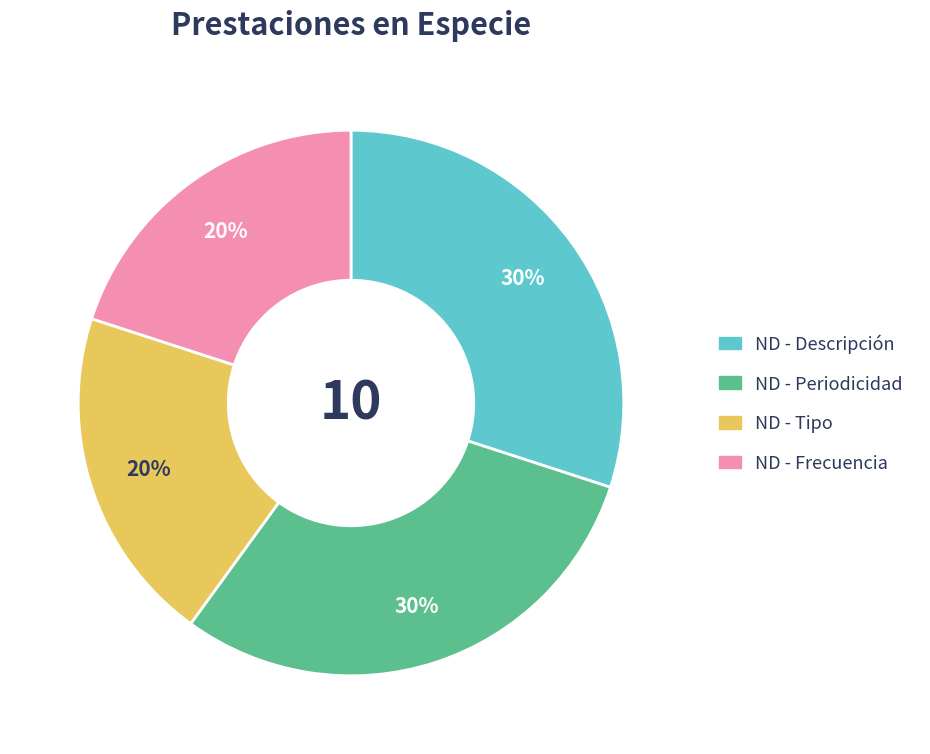

Is there a majority slice in this chart?

No